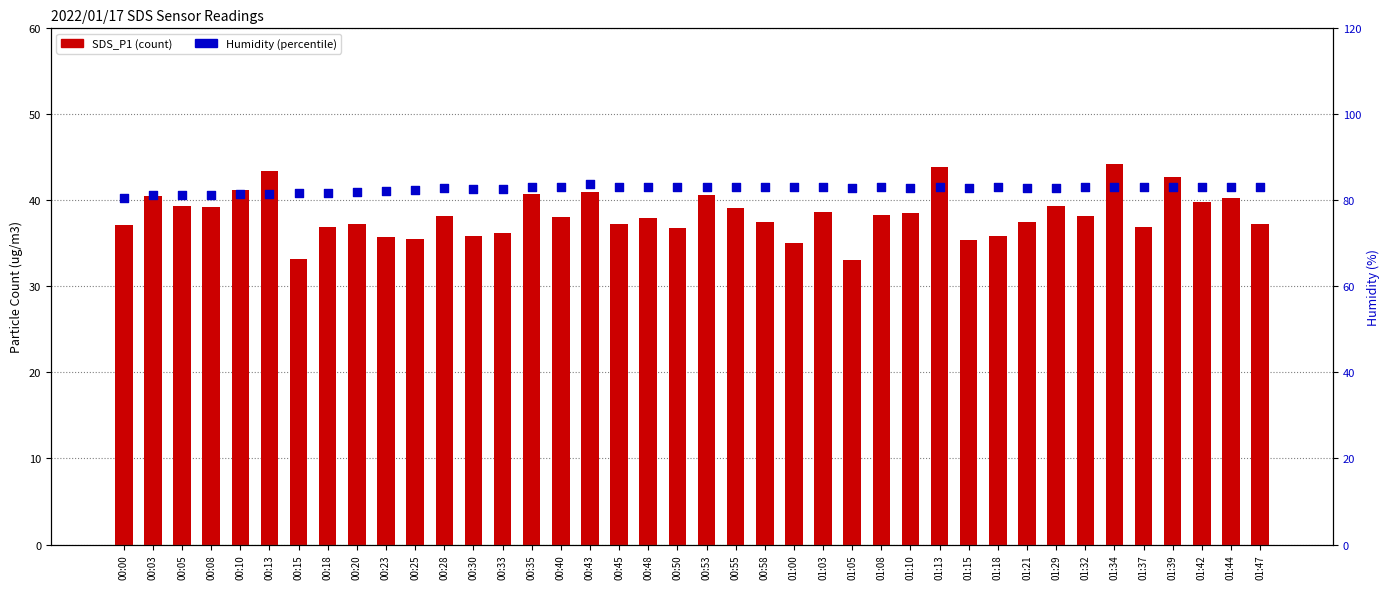

What is the total value across all series at 00:40?

121.0